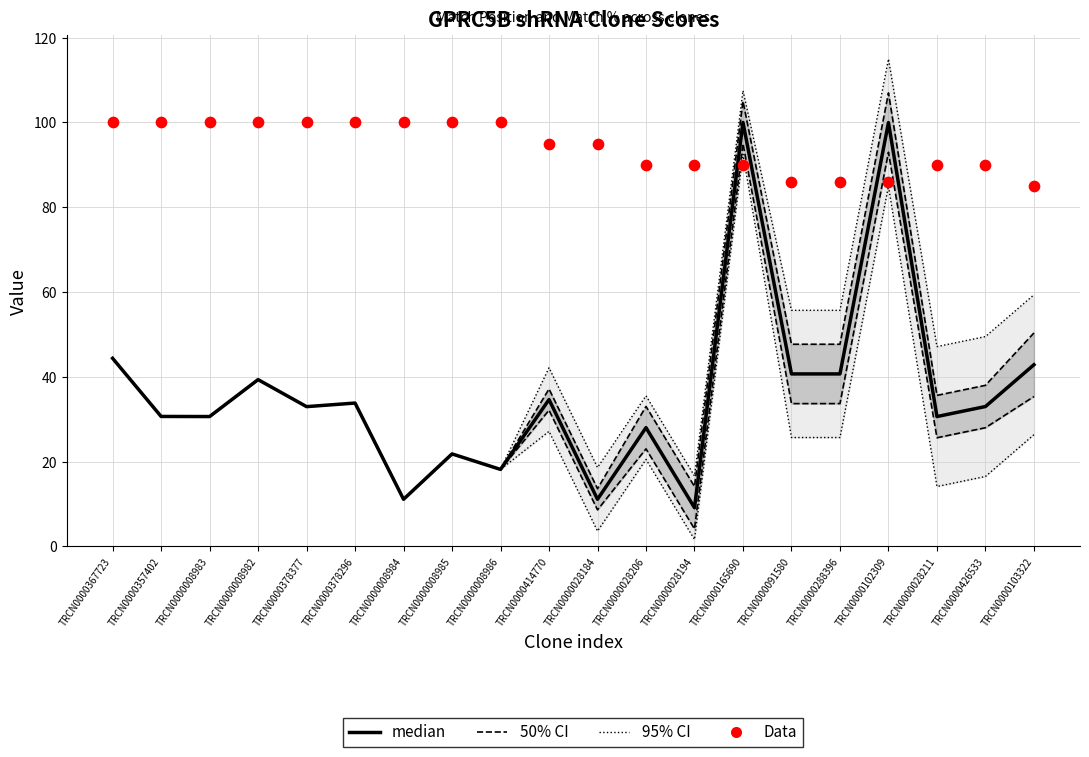

Which series reaches the minimum Y coordinate?

95% CI